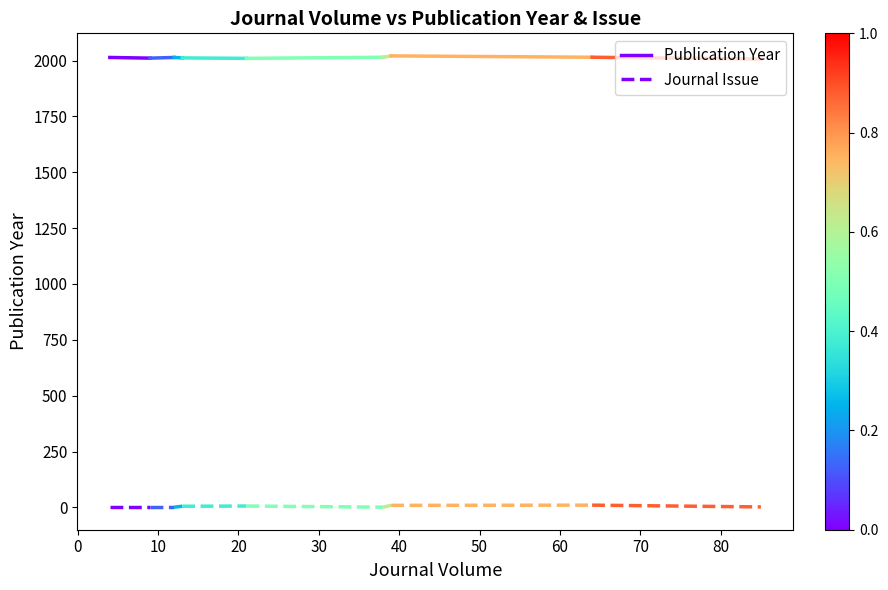

What is the difference between the maximum and minimum values in the Publication Year series?

3